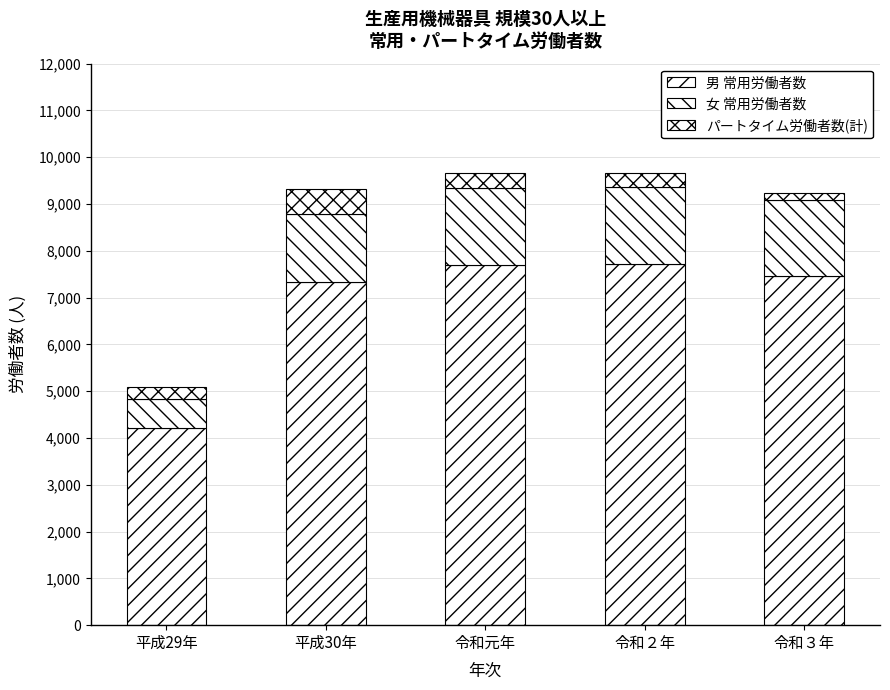

List the series in order of their peak value, highest first.

男 常用労働者数, 女 常用労働者数, パートタイム労働者数(計)